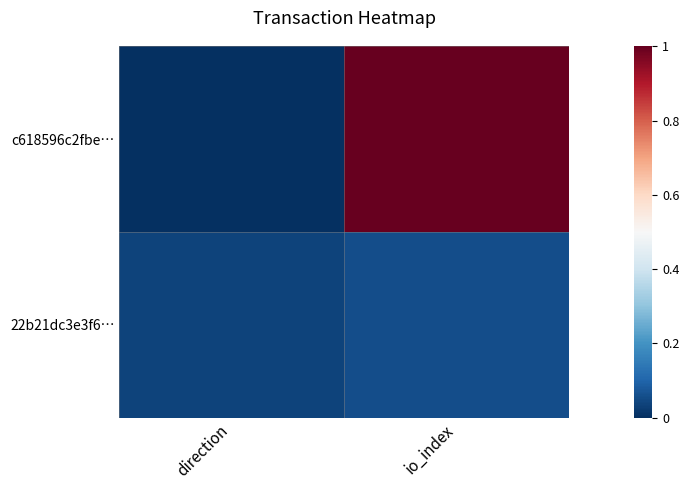

What is the maximum value shown in the chart?

1.0